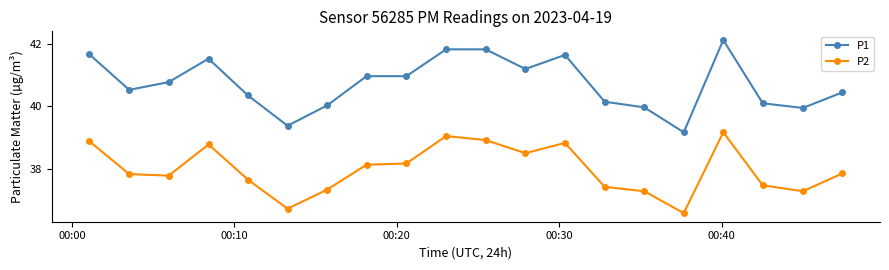

Which series has the widest spread of values?

P1